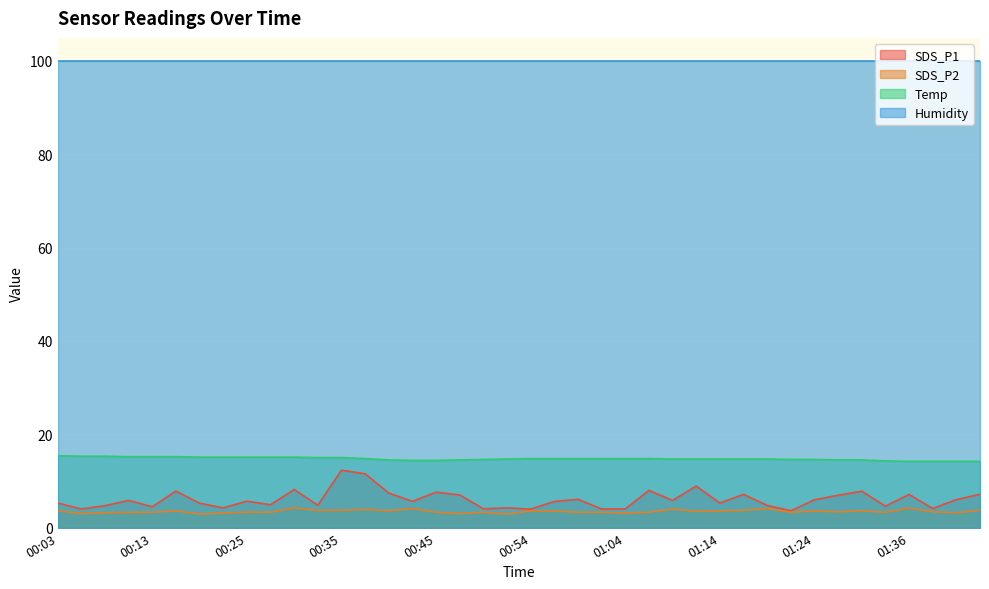

How many values in the SDS_P2 series are below 3?

2